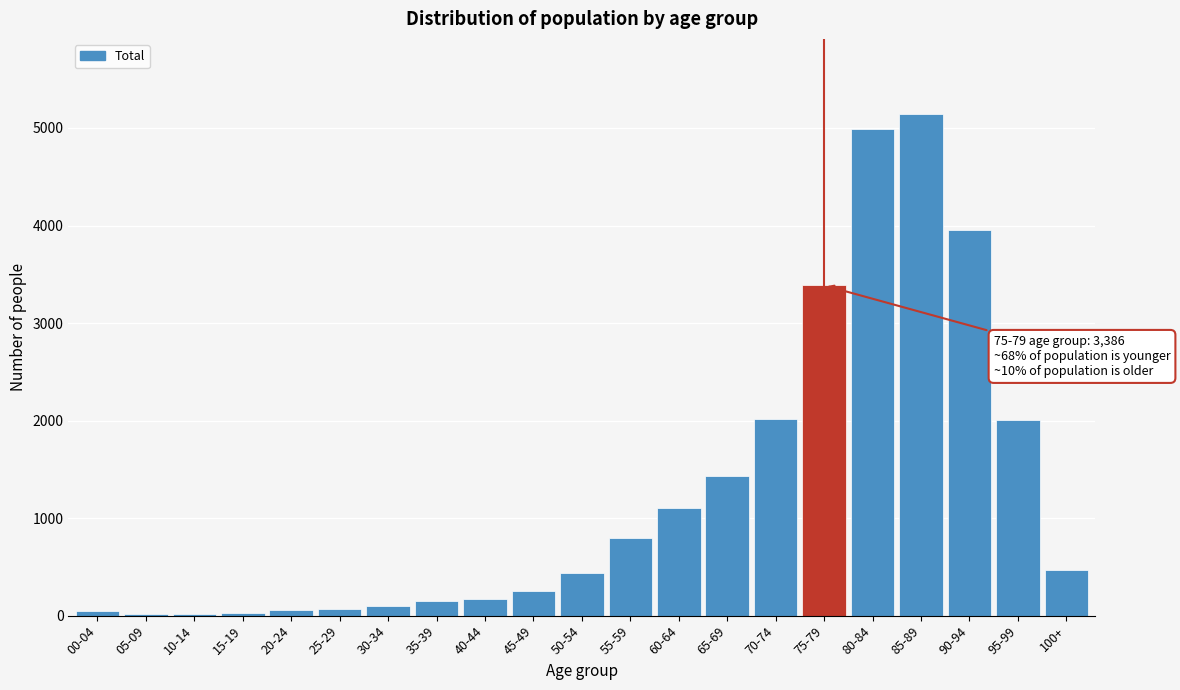

The value at 100+ is 463. True or false?

True